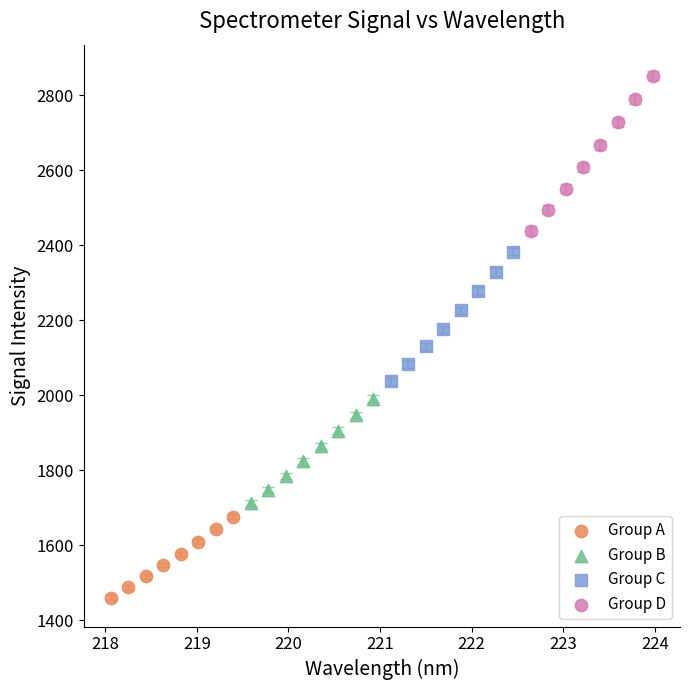

Which series has the widest spread of Y values?

Group D